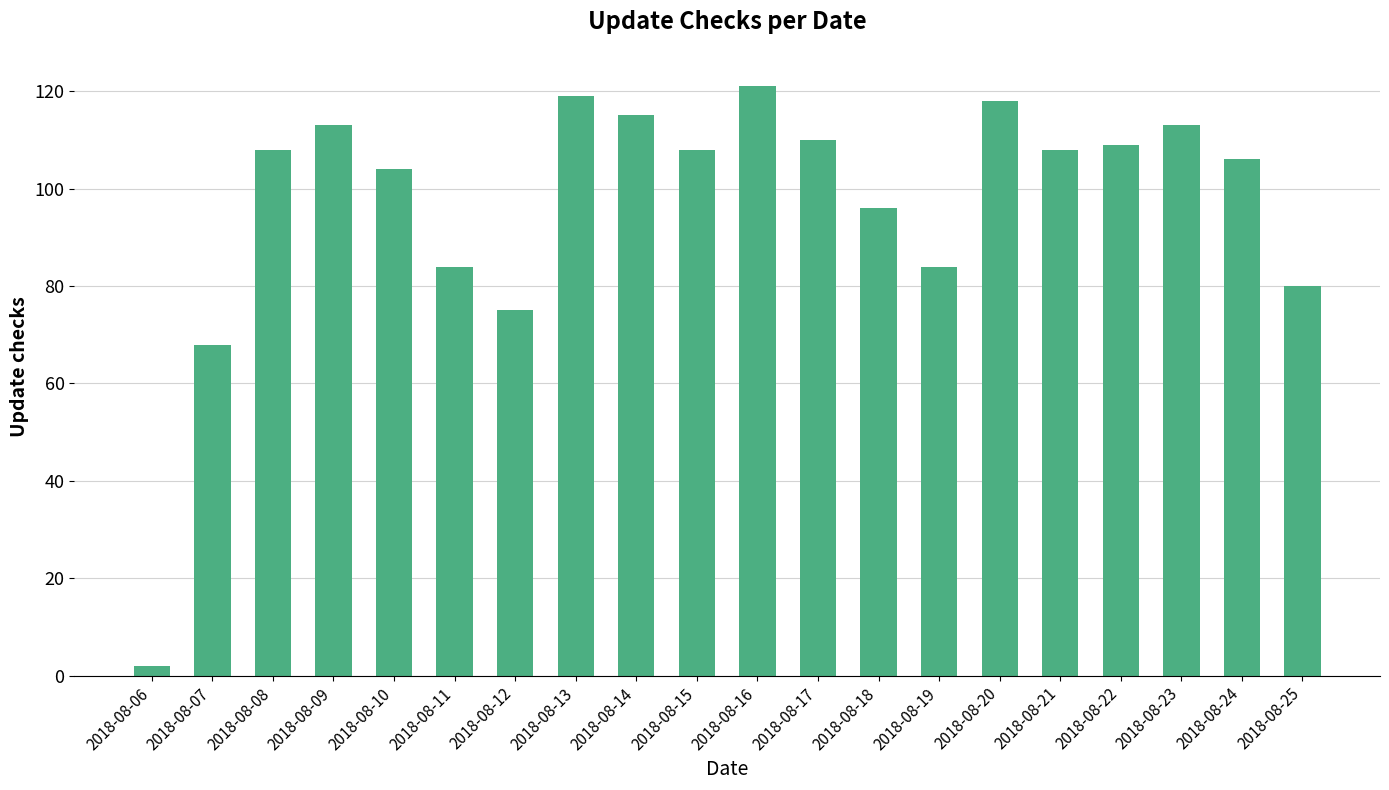

The value at 2018-08-13 is 181. True or false?

False